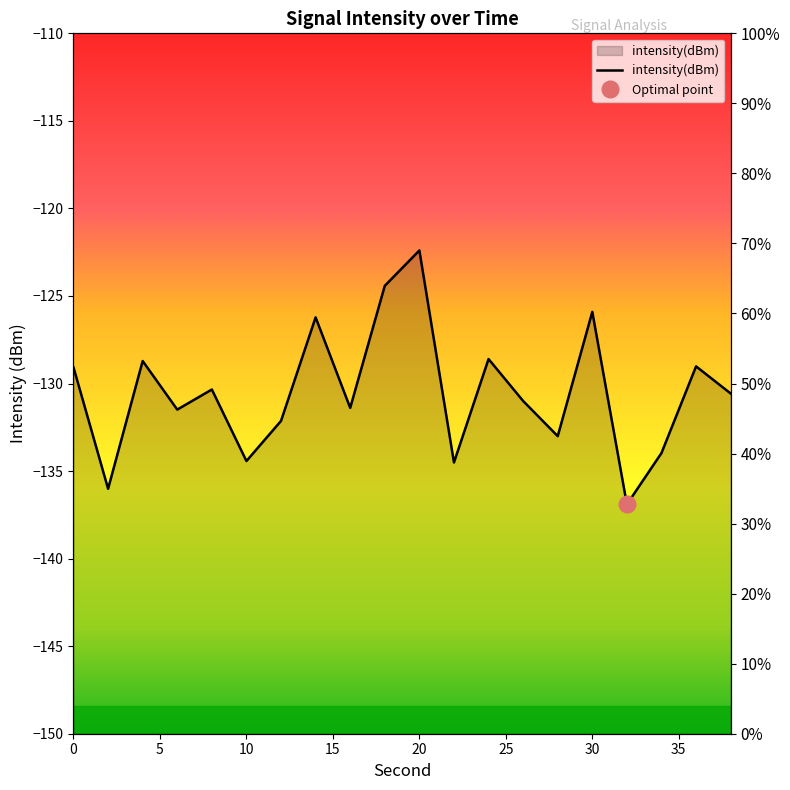

List the labels in order of value, largest first.

20, 18, 30, 14, 24, 4, 36, 0, 8, 38, 26, 16, 6, 12, 28, 34, 10, 22, 2, 32